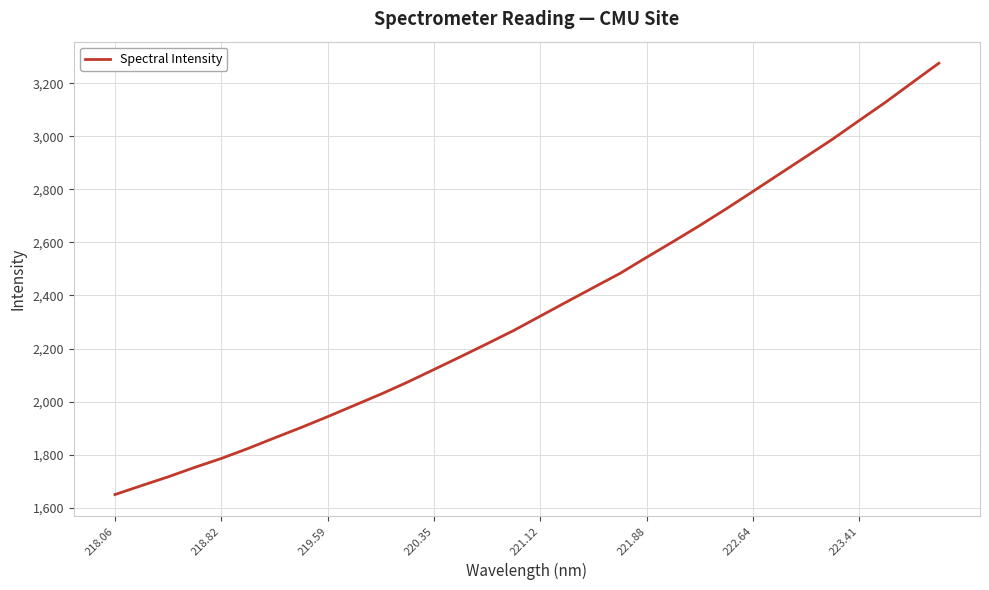

What is the smallest value displayed?

1649.3